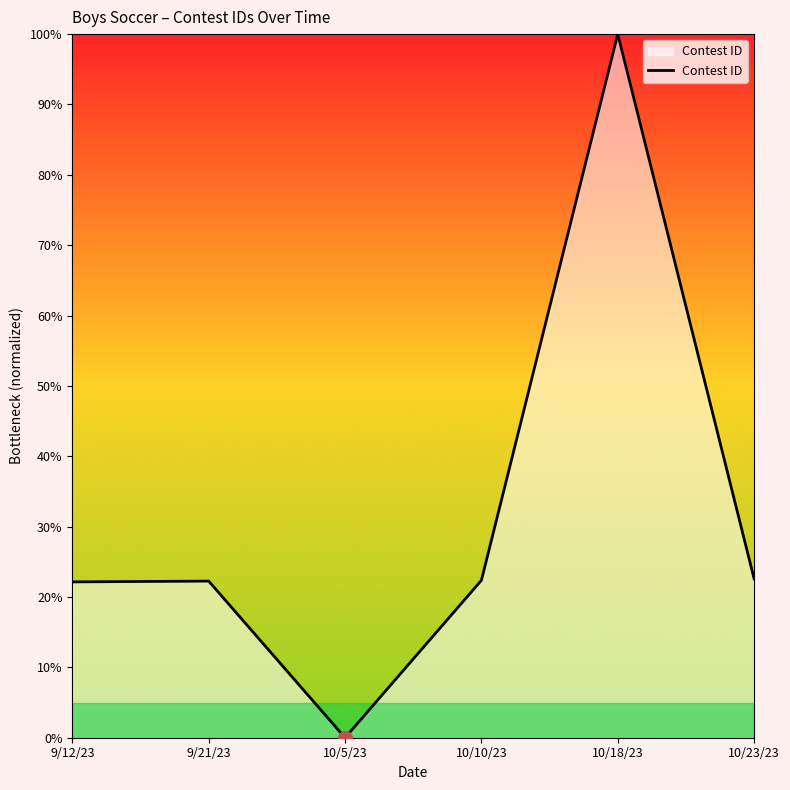

Which has a higher value, 9/21/23 or 10/18/23?

10/18/23